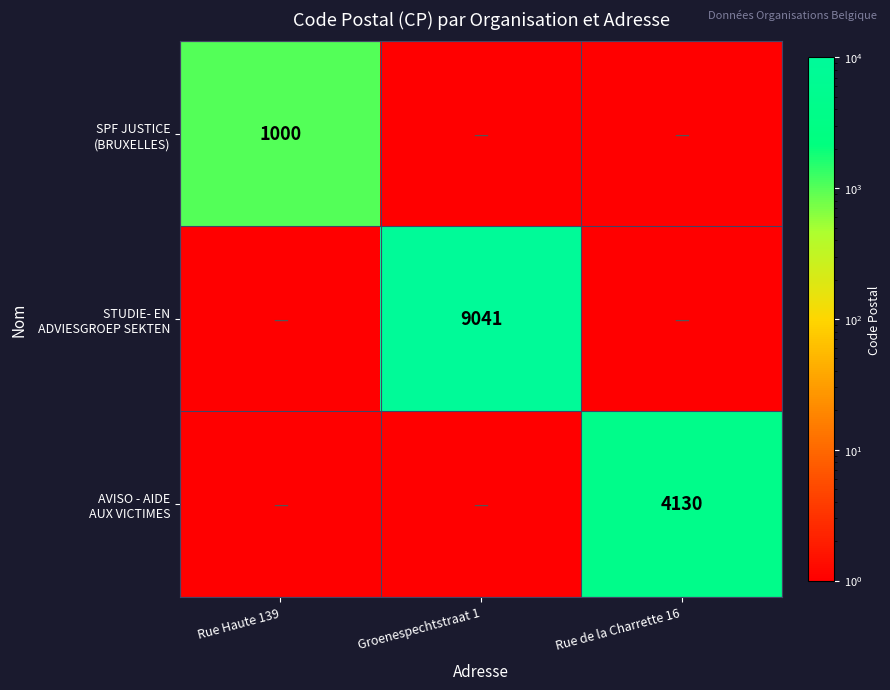

Count the number of data series in this chart.

3